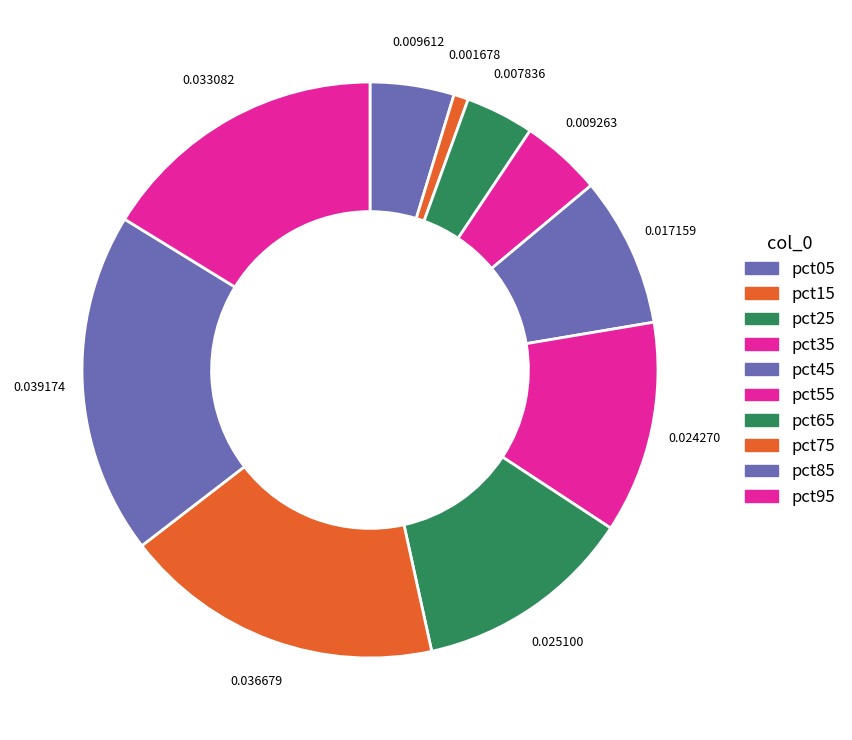

Which category has the smallest portion of the pie?

pct15